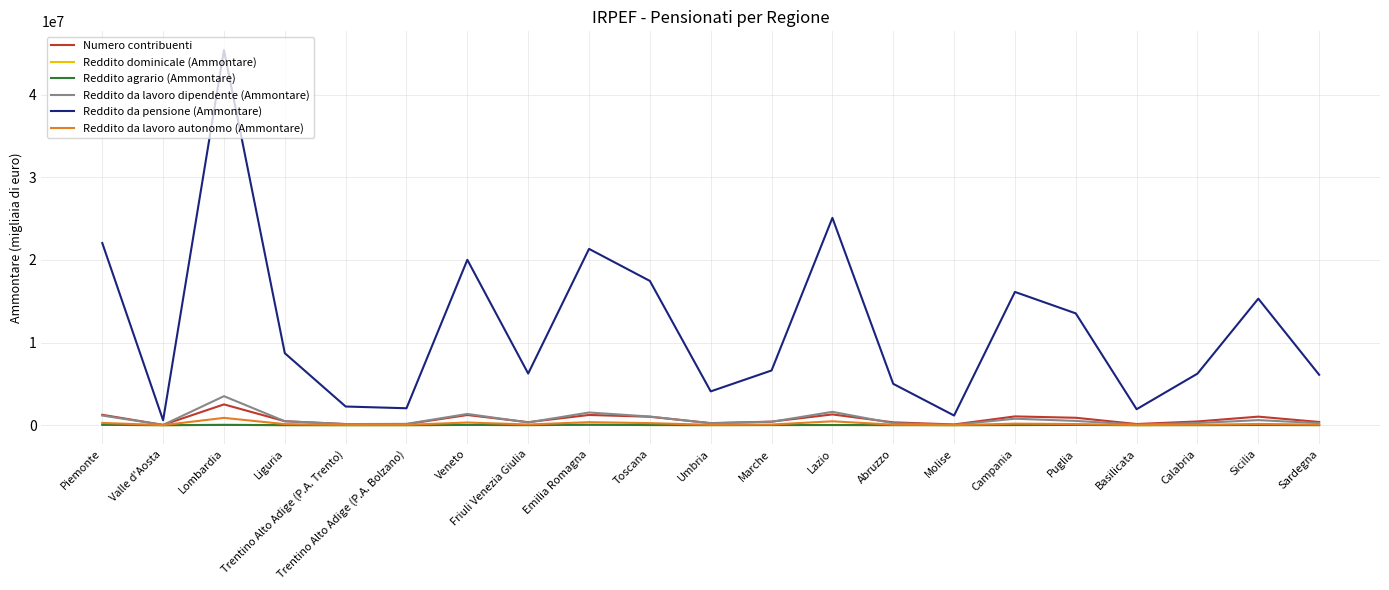

At which category is the sum across all series the highest?

Lombardia